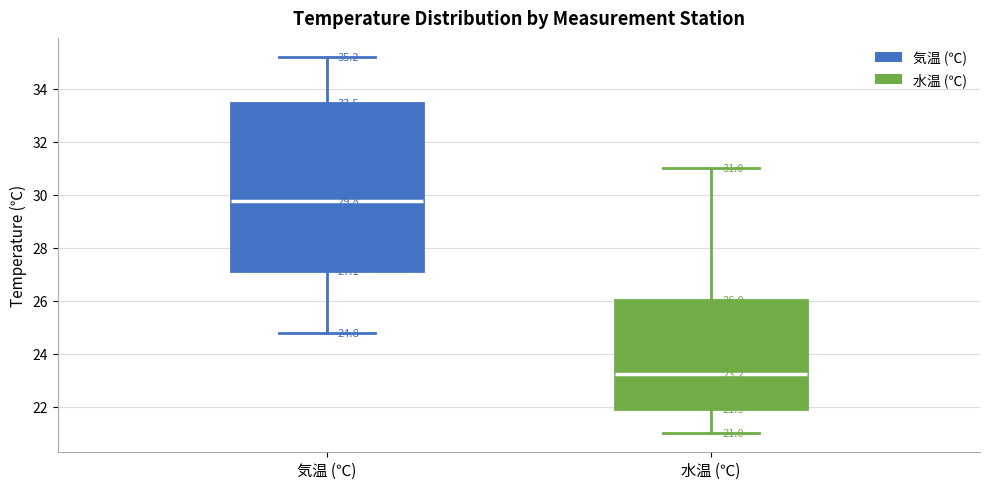

Which box is the tallest, from its lower edge to its upper edge?

気温 (℃)